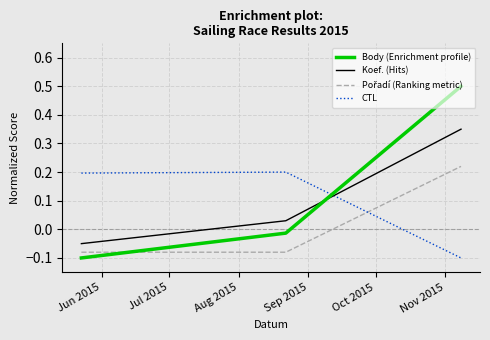

Which series has the widest spread of values?

Body (Enrichment profile)